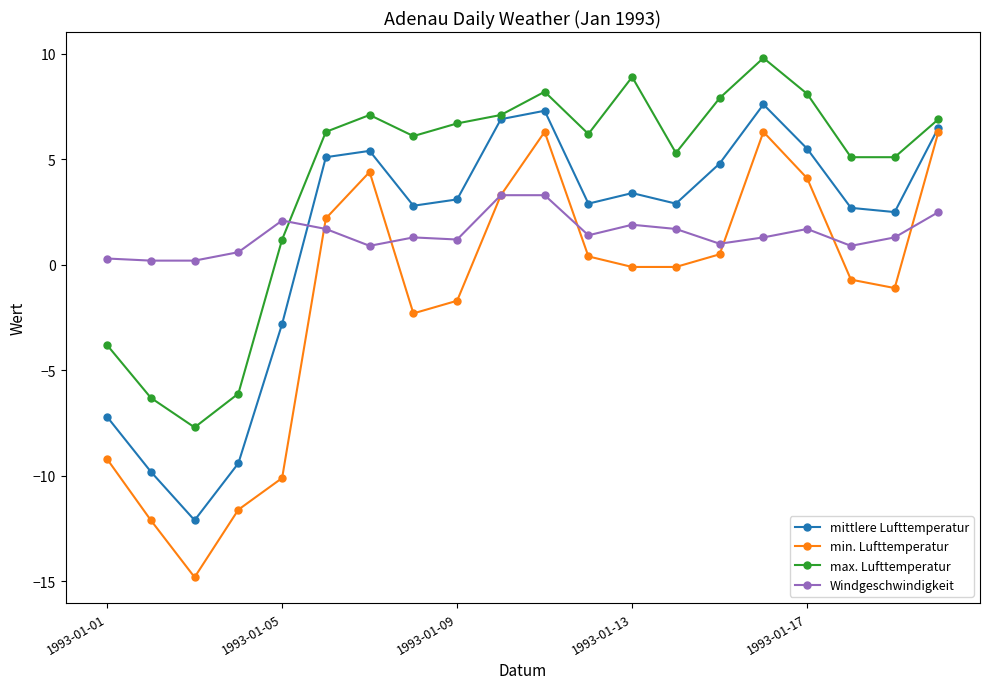

What is the value of the Windgeschwindigkeit point at the 14th from the left?

1.7